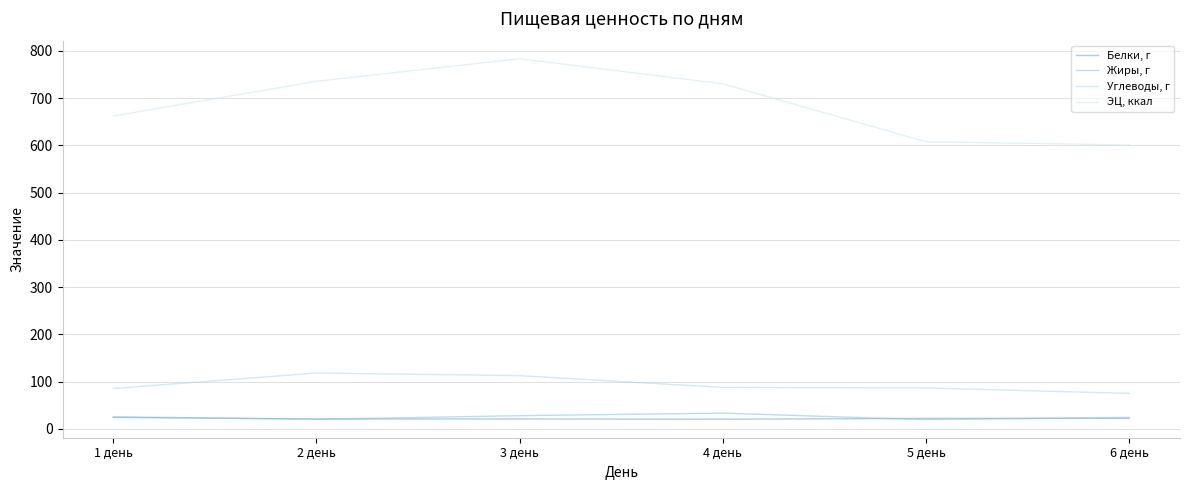

Does the chart have visible grid lines?

Yes